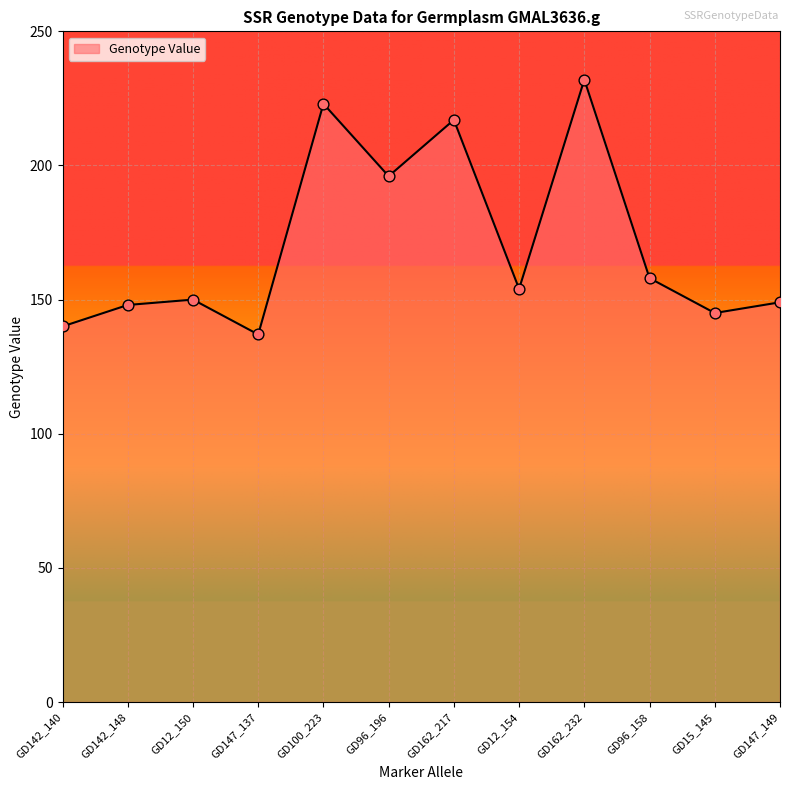

Approximately how many times larger is the value at GD96_196 compared to GD12_150?

1.3